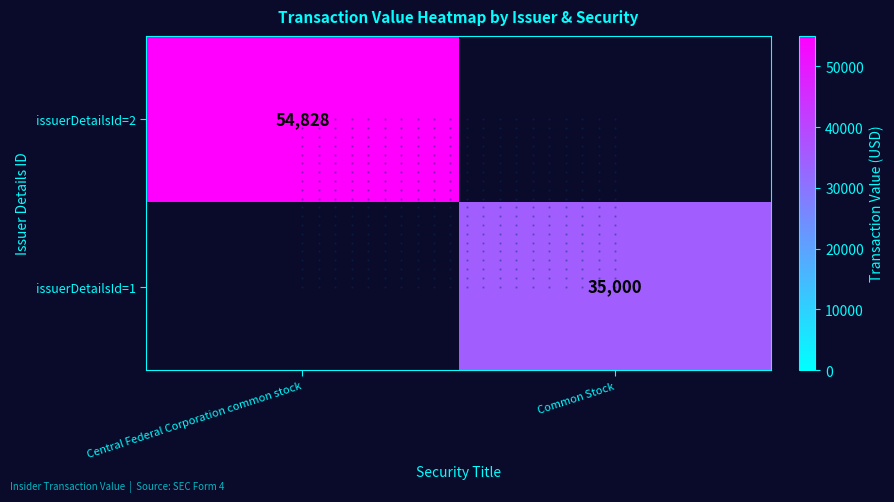

True or false: issuerDetailsId=1 has a value of 35000 at Common Stock.

True